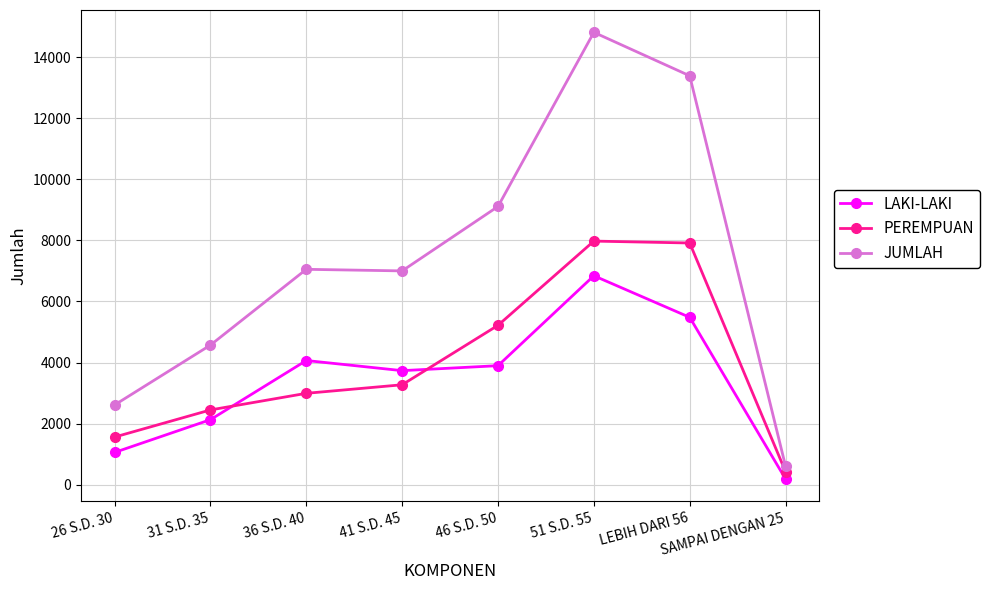

How many distinct data groups are displayed?

3